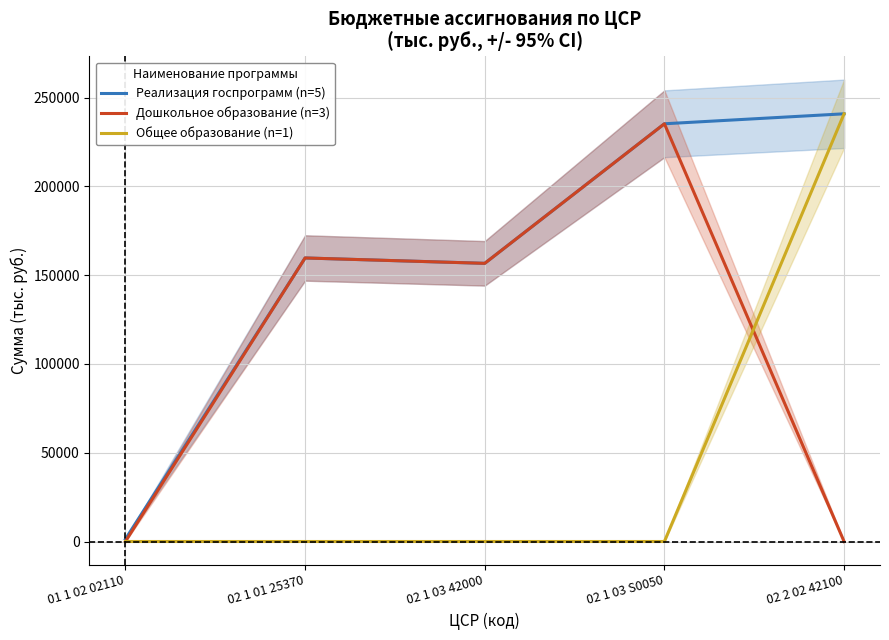

At which category does the chart reach its peak across all series?

02 2 02 42100